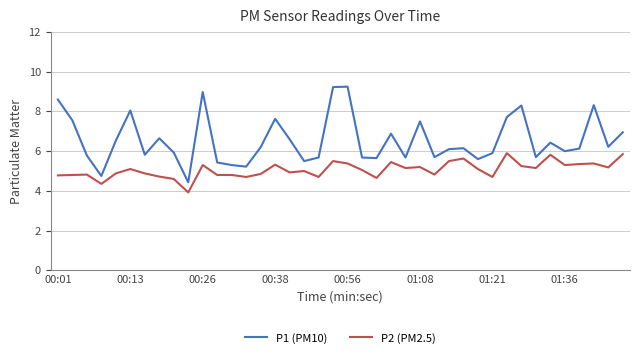

List the series in order of their peak value, highest first.

P1 (PM10), P2 (PM2.5)